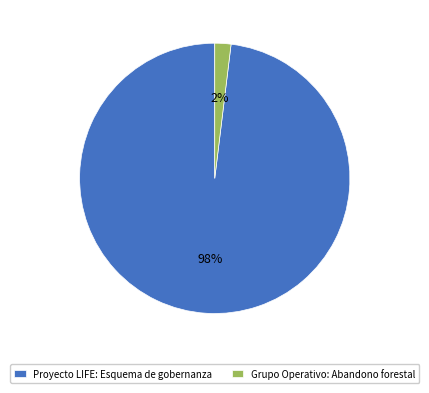

What is the smallest slice in the pie chart?

Grupo Operativo: Abandono forestal